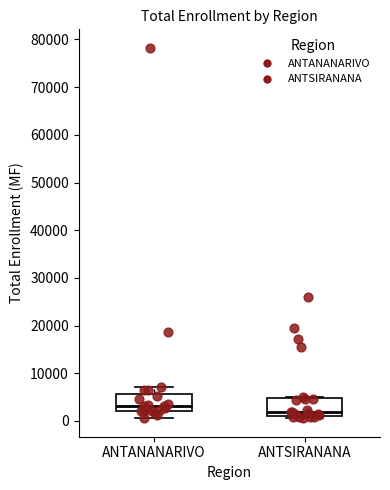

Where is the lower edge of the box for ANTSIRANANA on the y-axis? The values are not printed on the chart, so give them approximately, as read against the axis.

1000